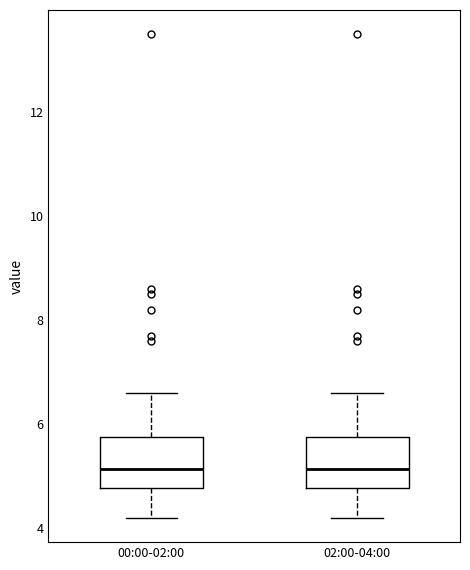

Reading left to right, transcribe this box plot: for each box, give where its median line is, the range the box spans, and where its two whiskers end, as read against the y-axis. The values are not printed on the chart, so give them approximately, as read against the axis.

00:00-02:00: median 5.2, box 4.8 to 5.8, whiskers 4.2 to 6.6
02:00-04:00: median 5.2, box 4.8 to 5.8, whiskers 4.2 to 6.6